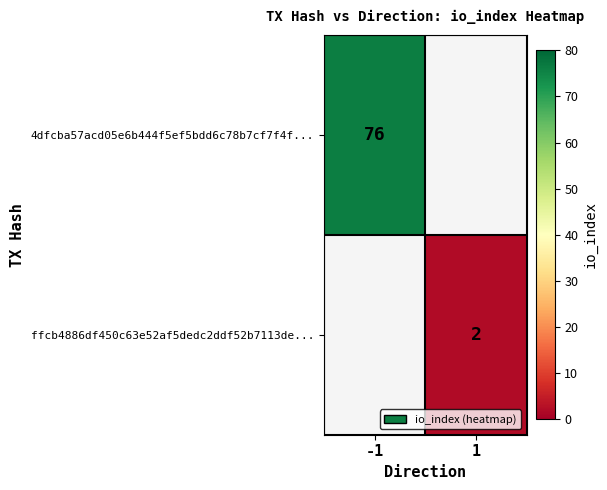

Is it true that 4dfcba57acd05e6b444f5ef5bdd6c78b7cf7f4f... equals 76 at -1?

True